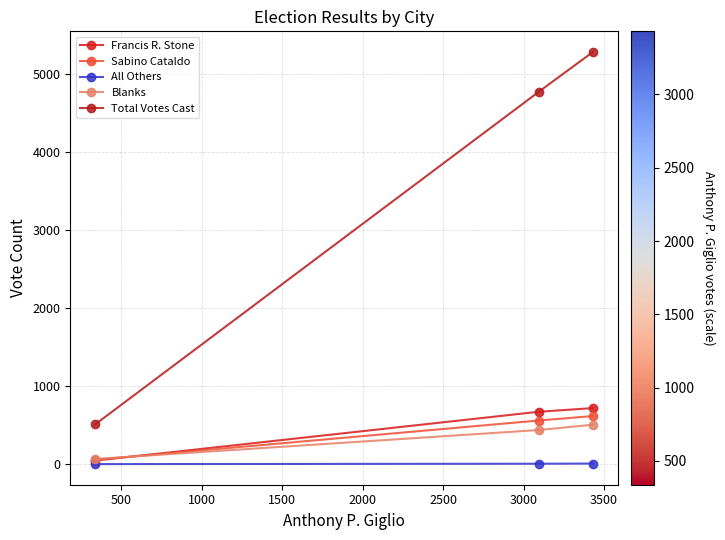

What is the value of the Total Votes Cast point at the 2nd from the left?

4774